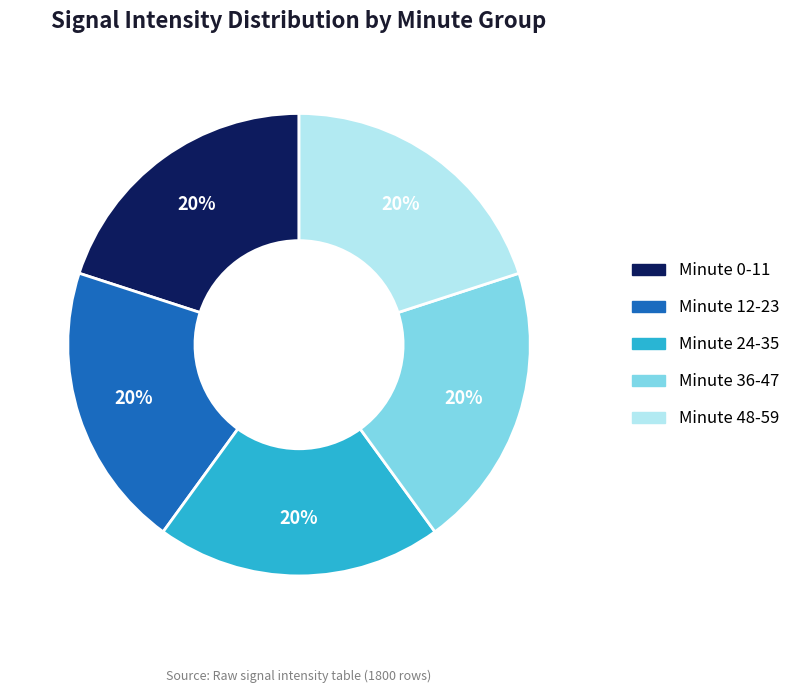

Is there a majority slice in this chart?

No